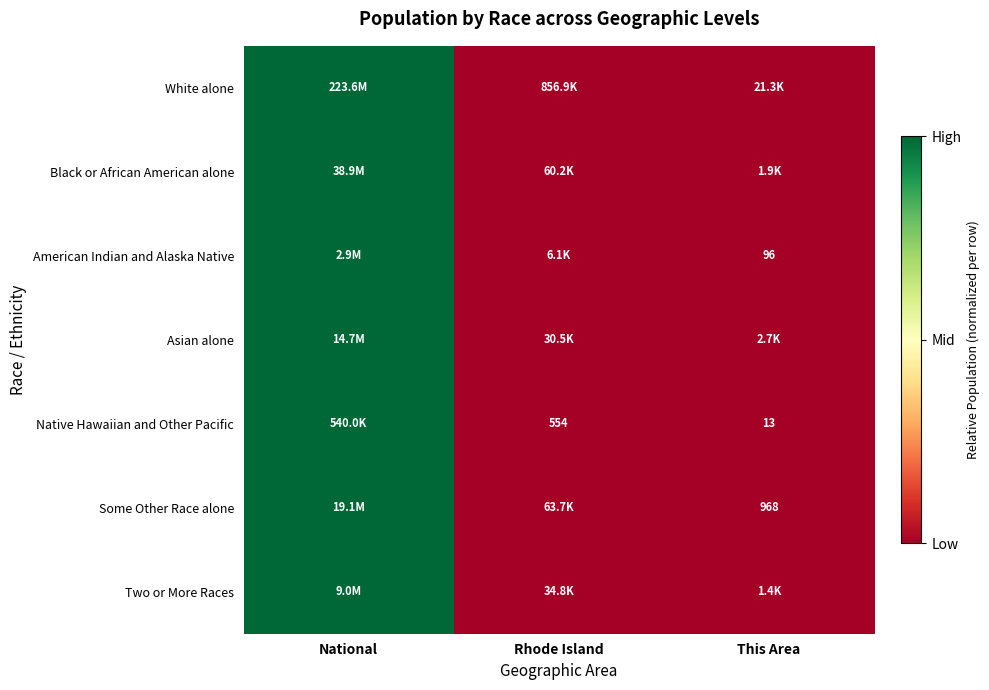

Which has a higher value, National or Rhode Island?

National